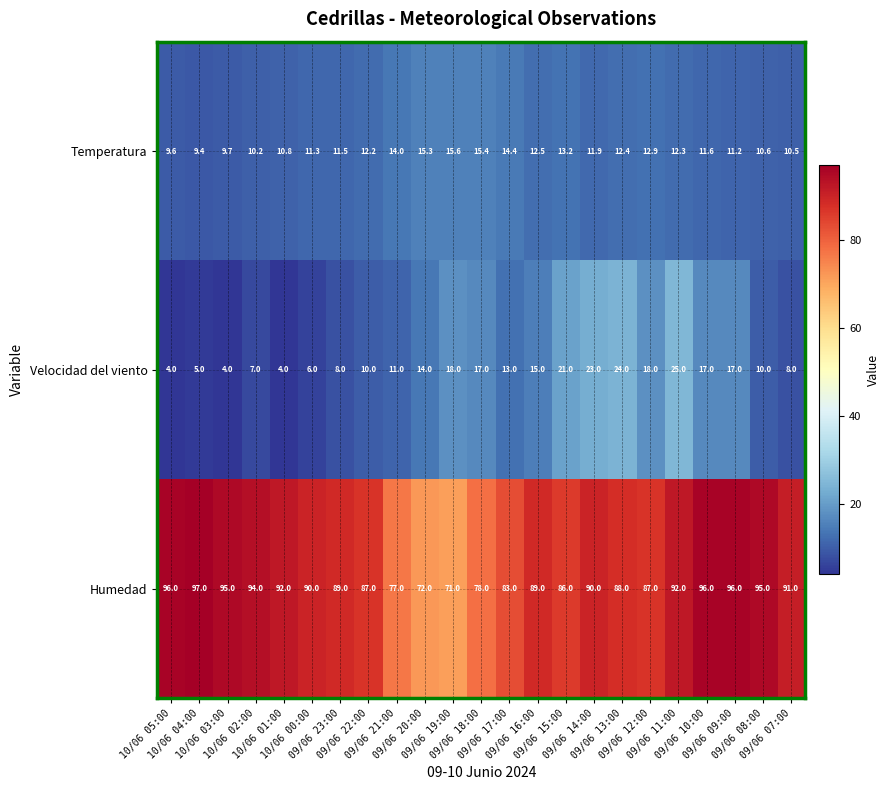

What is the minimum value for Velocidad del viento?

4.0